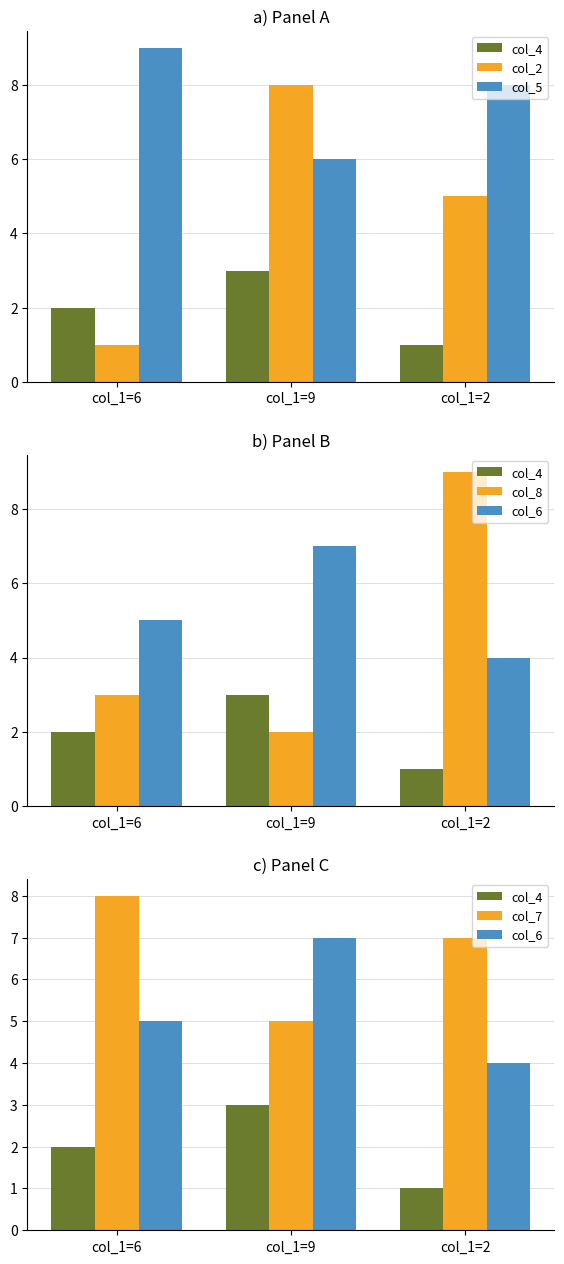

What is the highest value of the col_4 series?

3